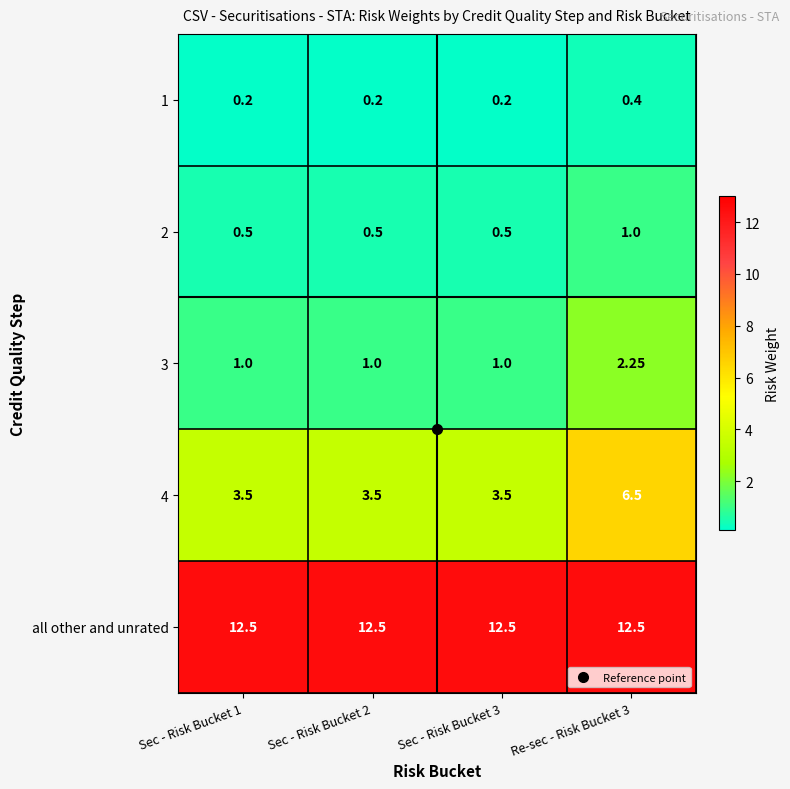

What is the greatest value displayed?

12.5